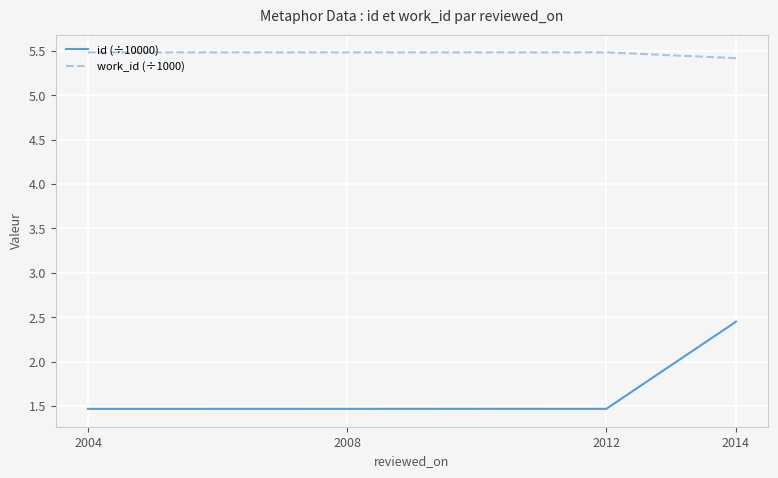

What are all the series names shown in the legend?

id (÷10000), work_id (÷1000)